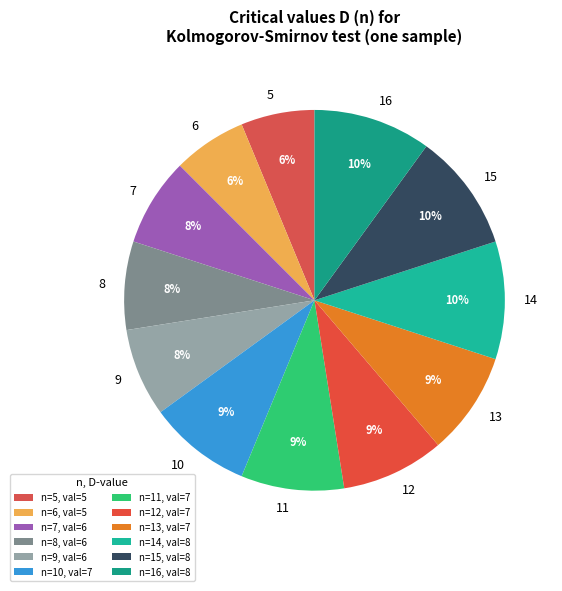

Between 5 and 15, which is larger?

15